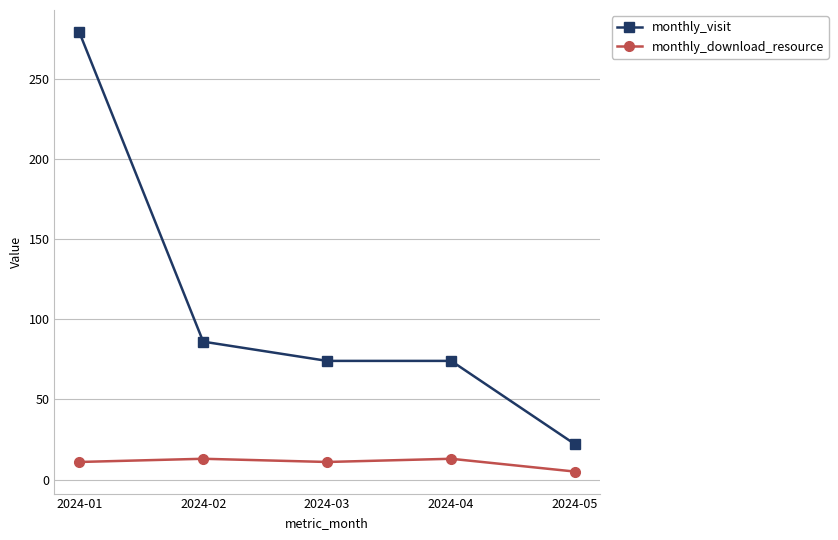

Reading left to right, extract all data points from this chart.

monthly_visit: 279	86	74	74	22
monthly_download_resource: 11	13	11	13	5